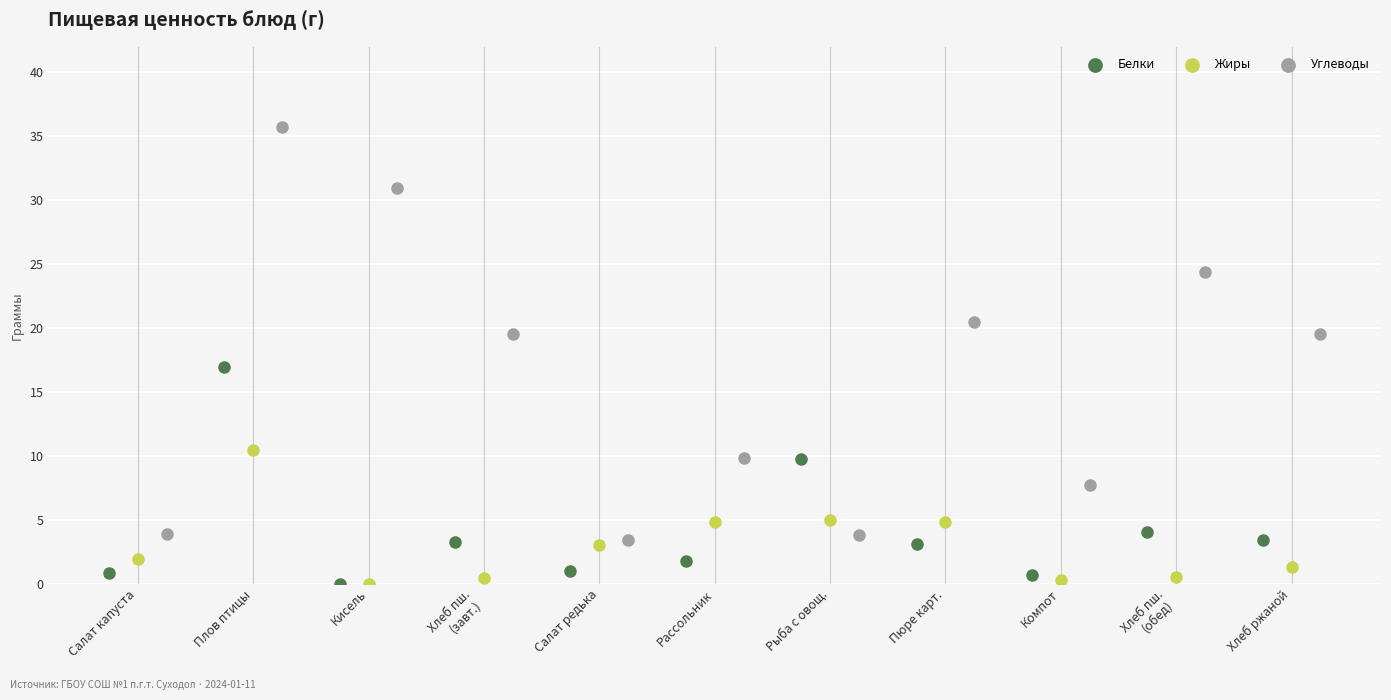

Which series contains the highest Y value?

Углеводы